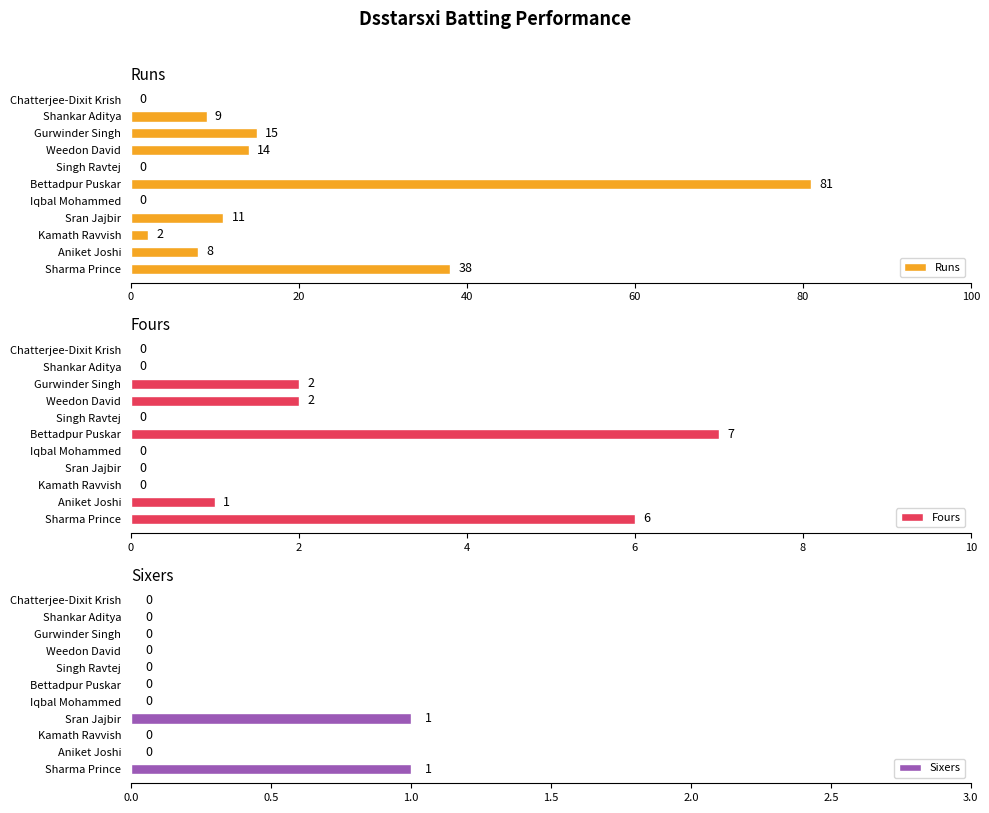

Is it true that Fours equals 6 at Sharma Prince?

True